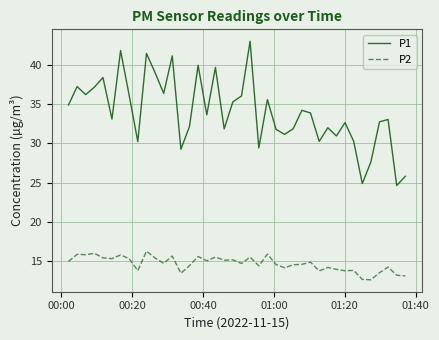

What is the difference between the maximum and minimum values in the P1 series?

18.4